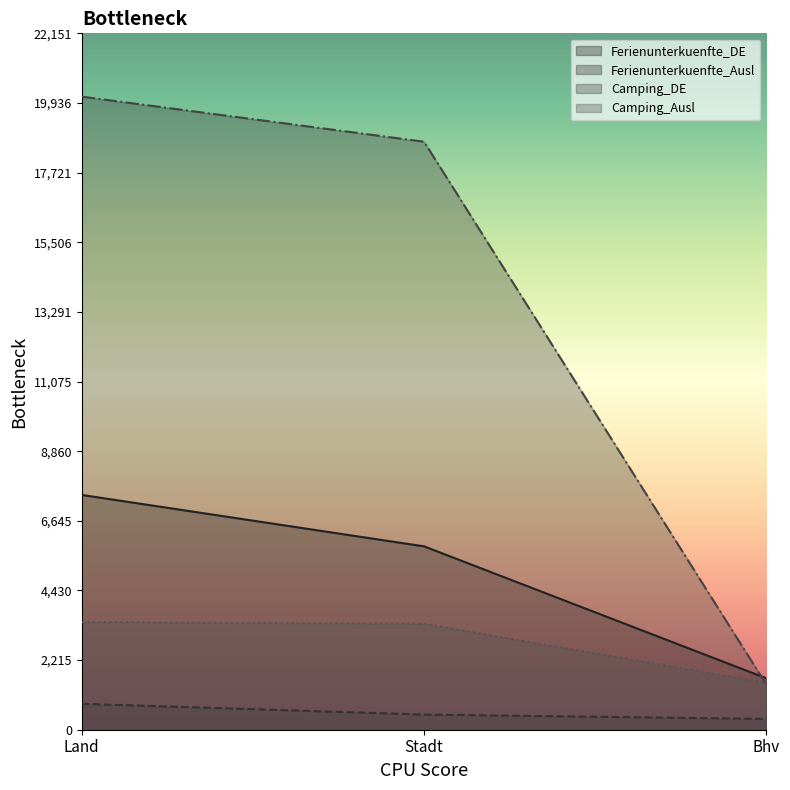

Which category has the highest value in the Camping_DE series?

Land